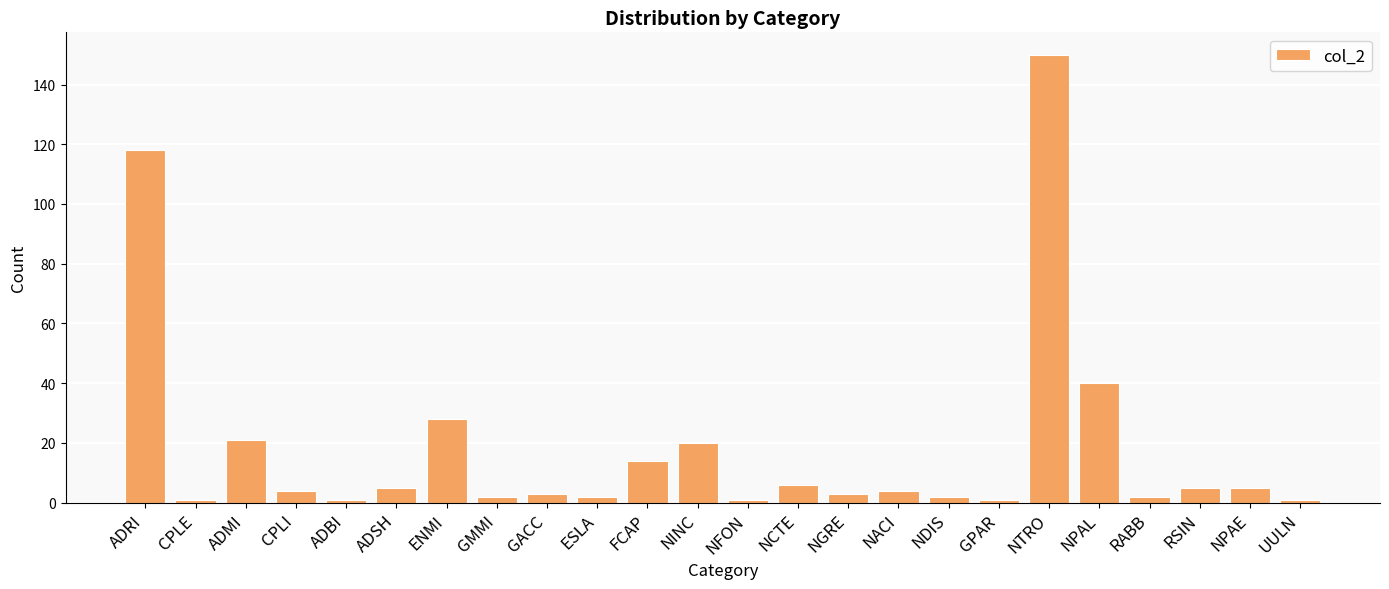

What is the minimum value shown in the chart?

1